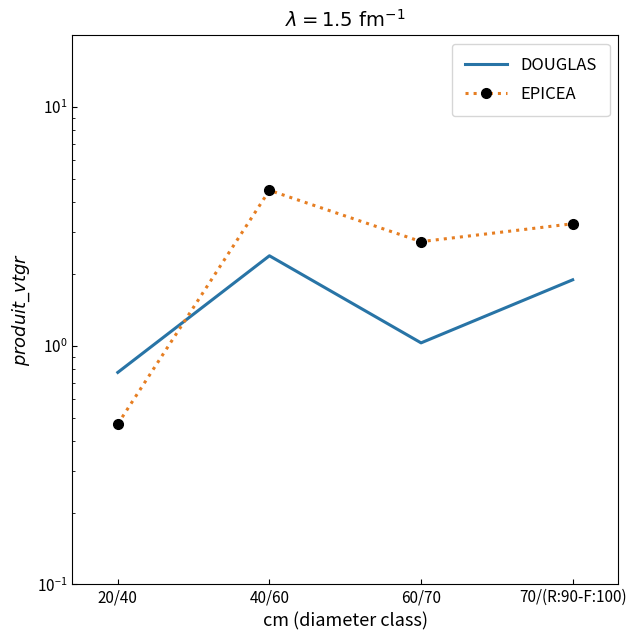

List the labels in order of DOUGLAS value, largest first.

40/60, 70/(R:90-F:100), 60/70, 20/40